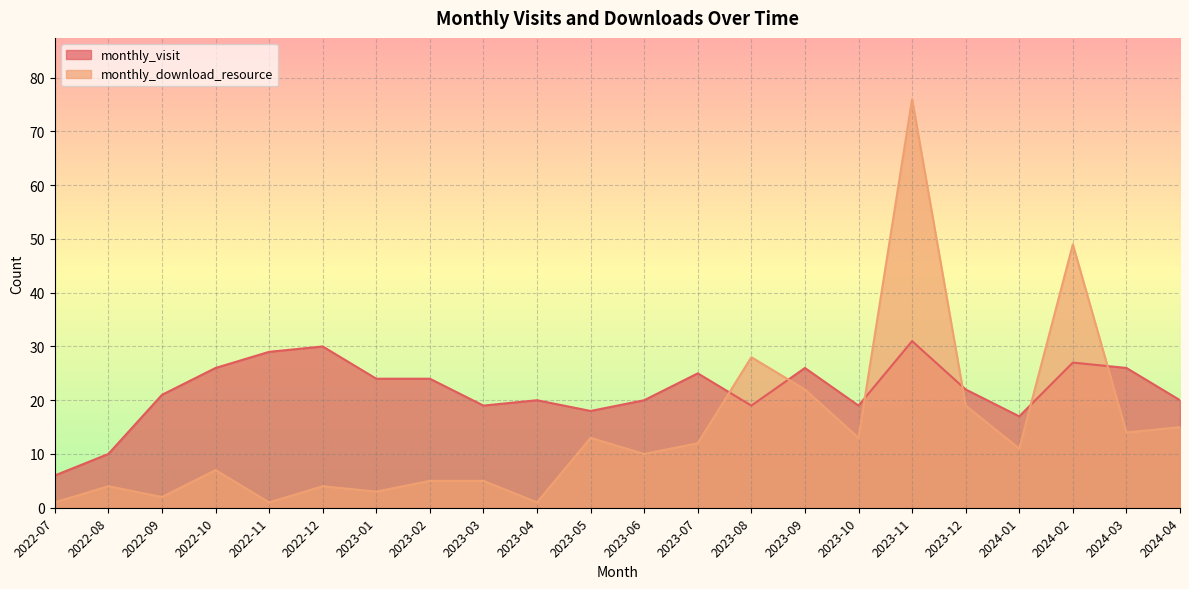

Between 2022-12 and 2024-02, which series saw the biggest shift?

monthly_download_resource